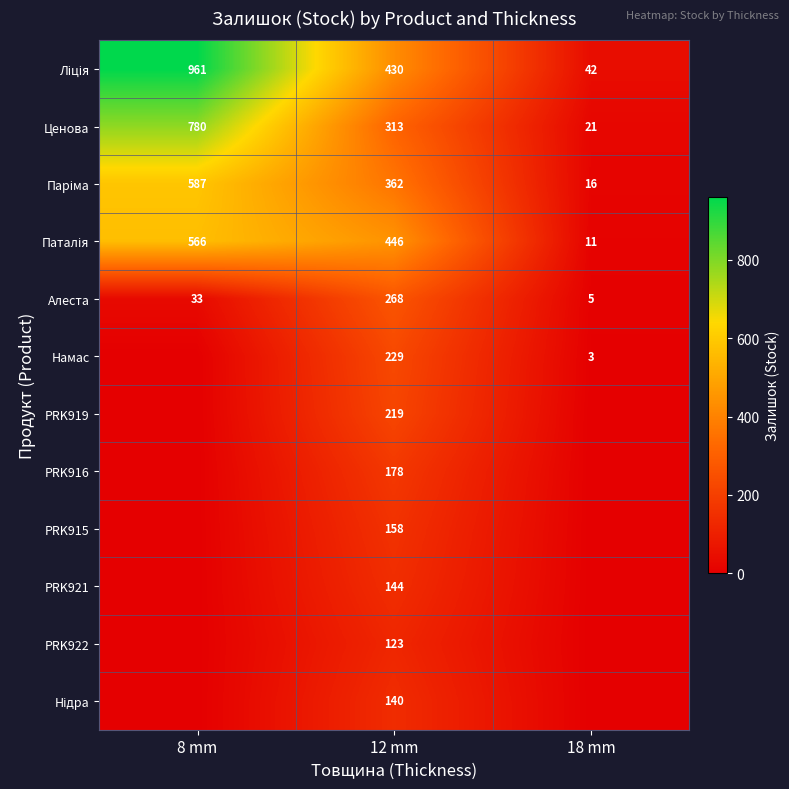

What is the sum of the Намас values at 18 mm and 12 mm?

232